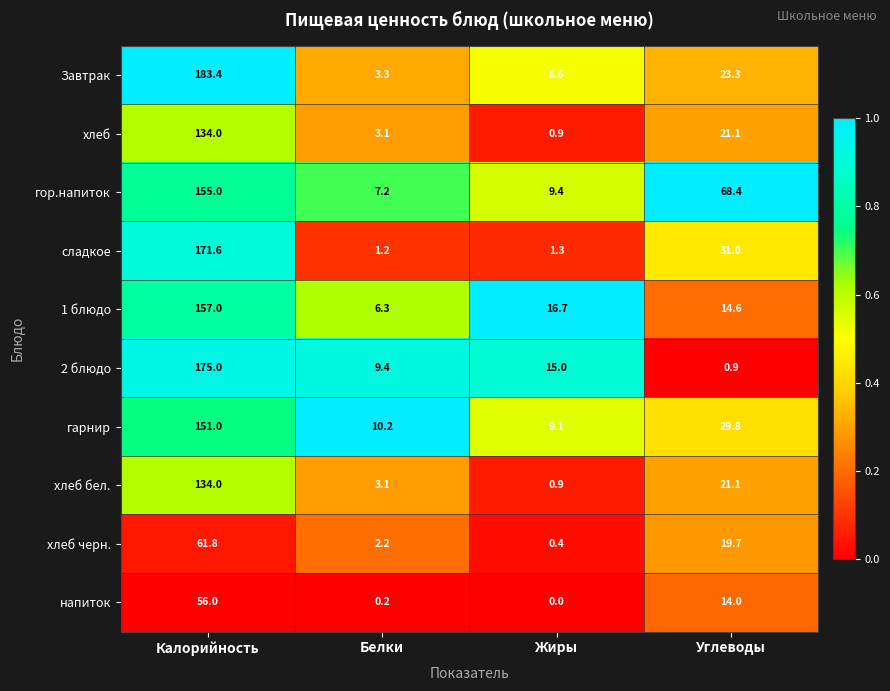

Which series changed the most between Калорийность and Белки?

Завтрак